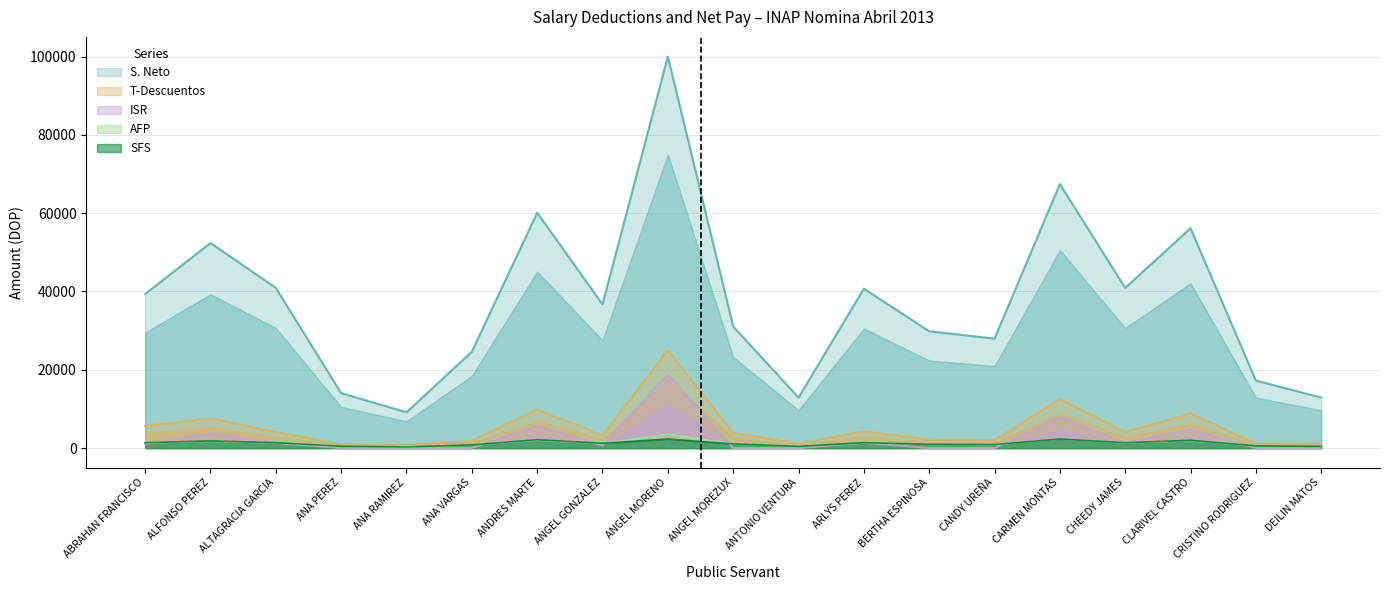

The T-DESCUENTOS series shows 1102.4 at DEILIN MATOS. True or false?

True